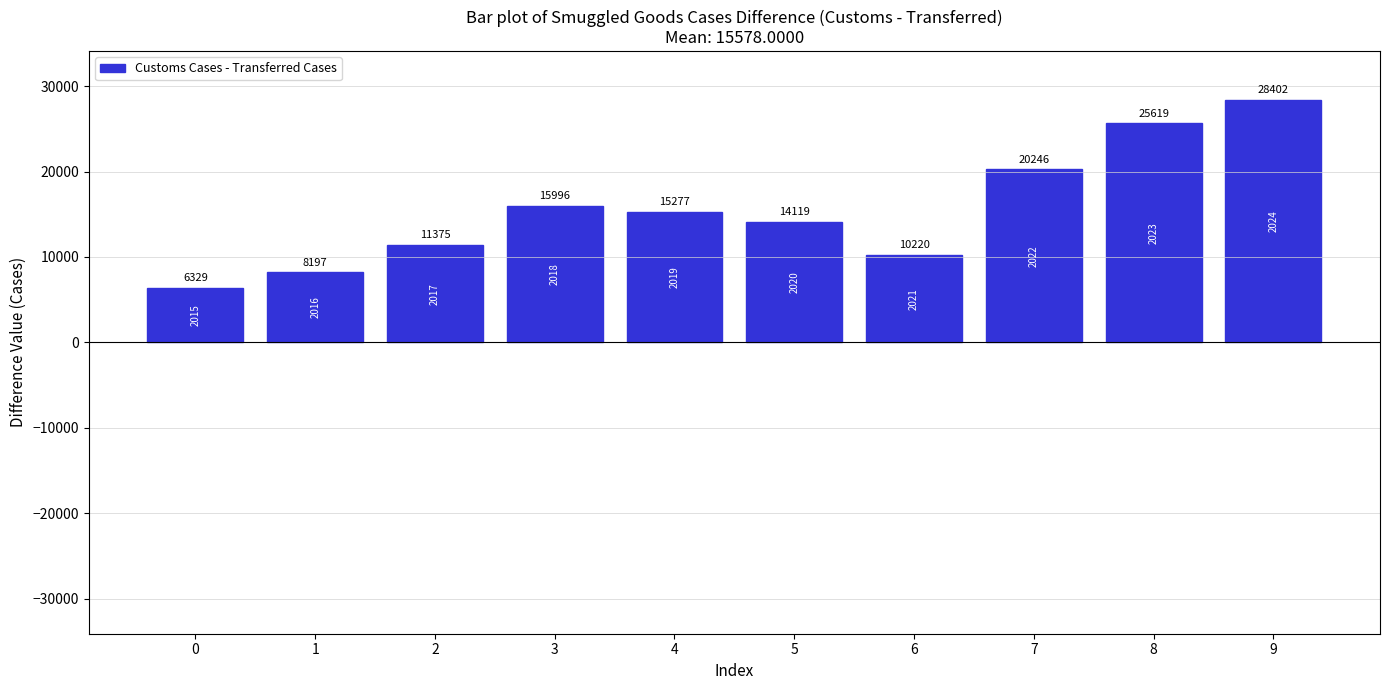

How many data points are less than 15277?

5